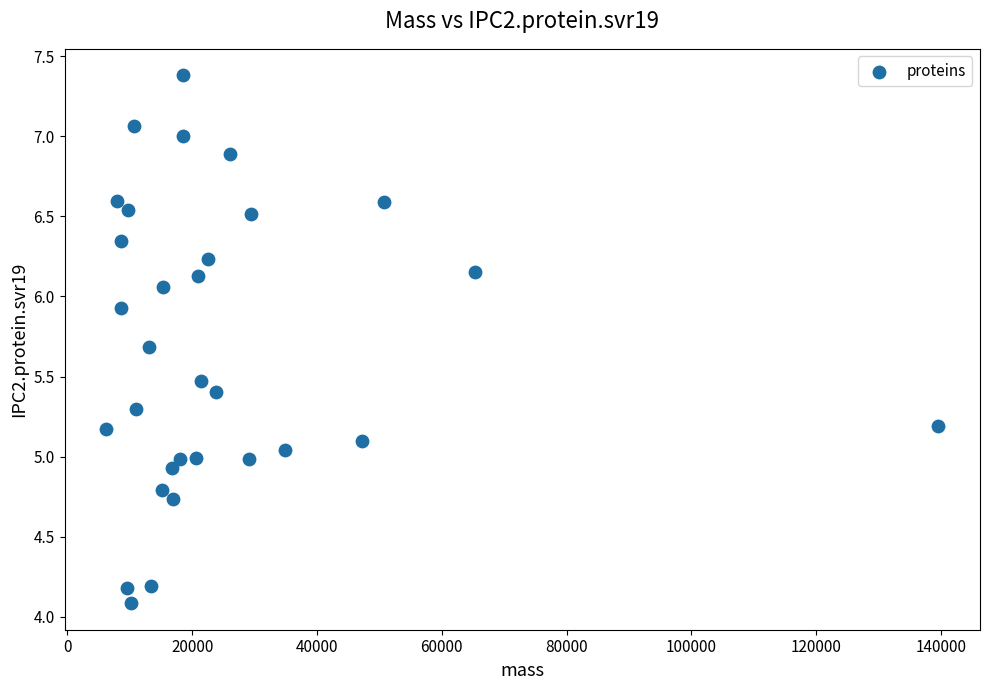

What is the range of Y values (max minus min)?

3.3